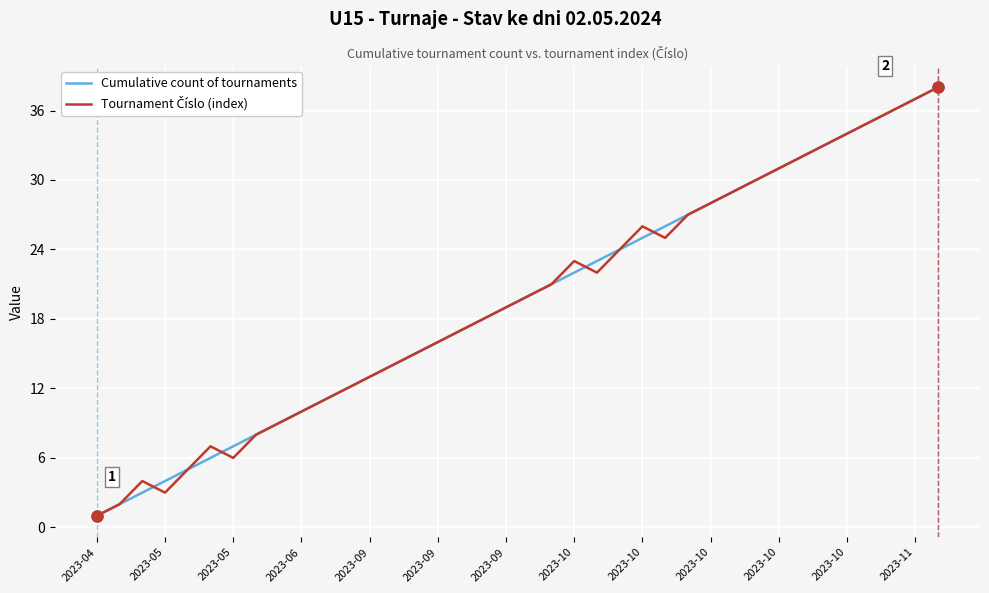

What is the maximum value shown in the chart?

38